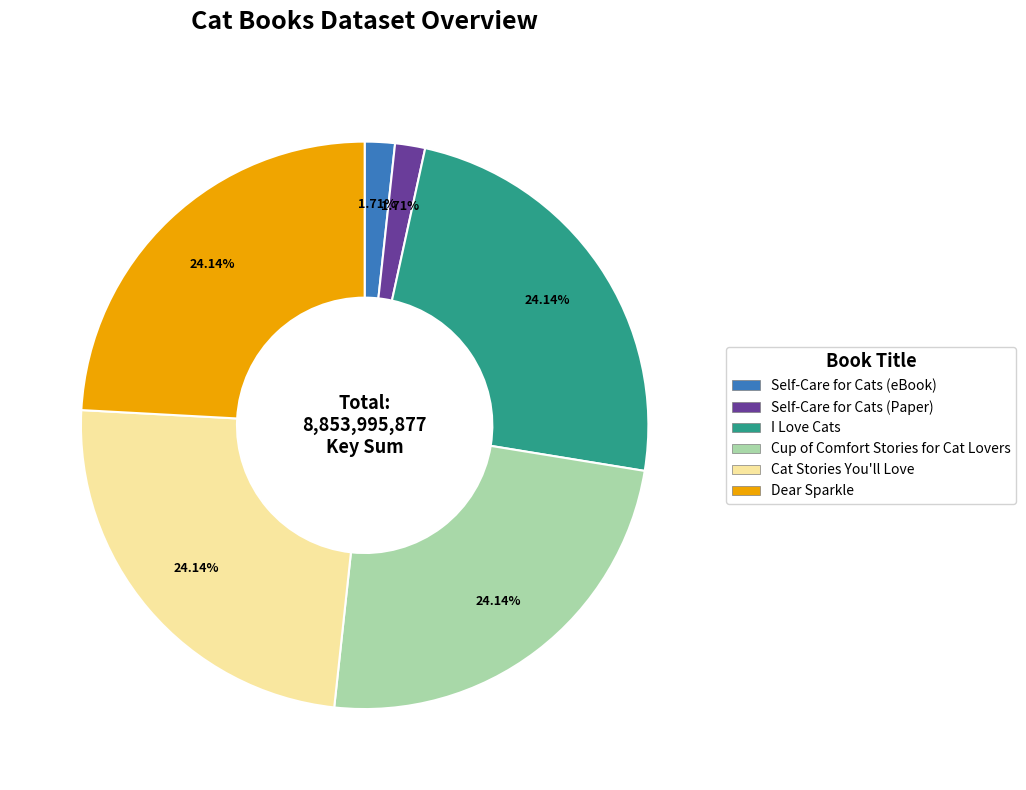

Approximately how many times larger is the value at Dear Sparkle compared to Cat Stories You'll Love?

1.0